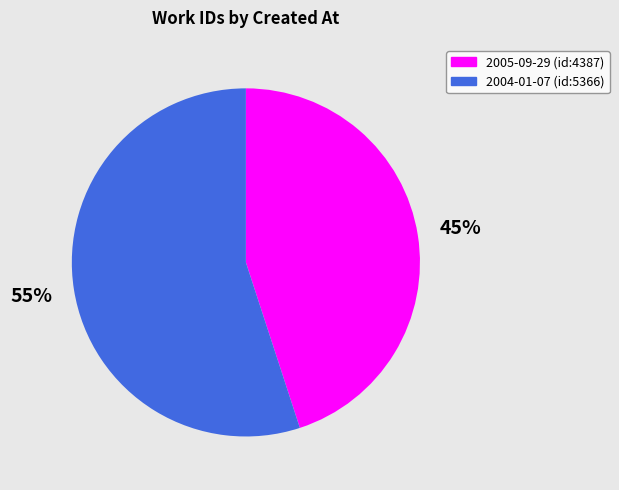

The 2004-01-07 slice represents 55% of the pie. True or false?

True